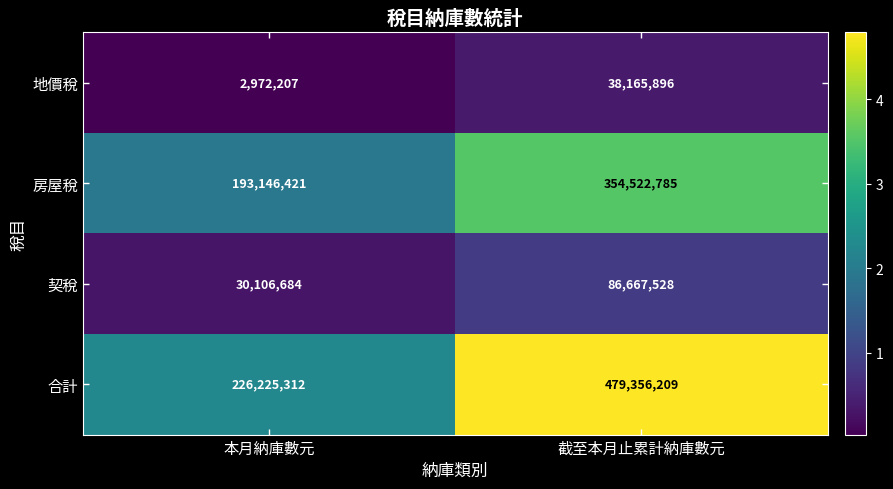

What is the smallest value displayed?

2972207